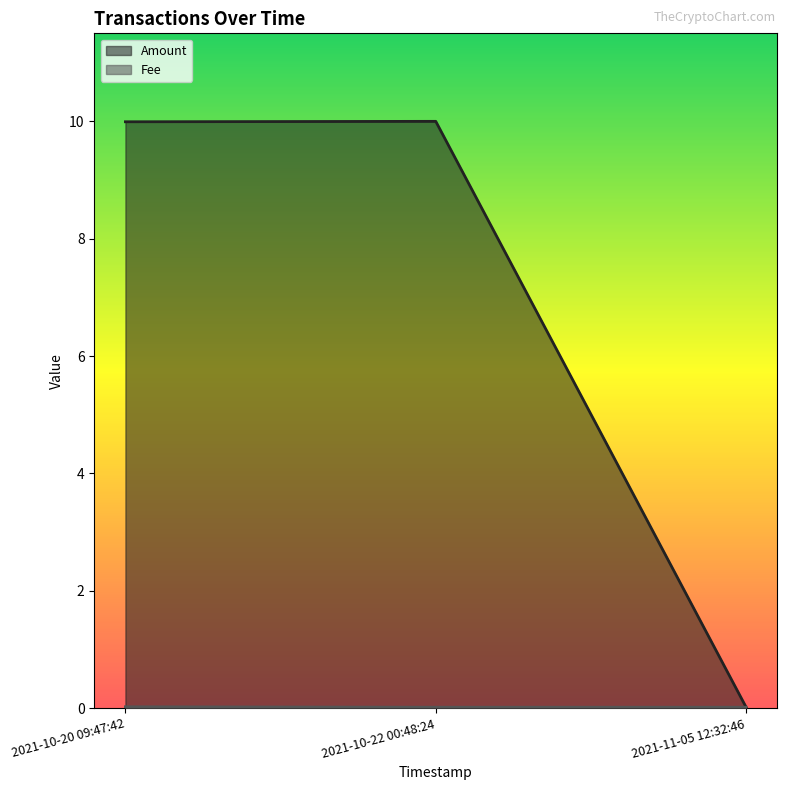

Reading right to left, transcribe all the data shown in this chart.

Amount: 2021-11-05 12:32:46=0.0	2021-10-22 00:48:24=10.0	2021-10-20 09:47:42=10.0
Fee: 2021-11-05 12:32:46=0.0	2021-10-22 00:48:24=0.0	2021-10-20 09:47:42=0.0